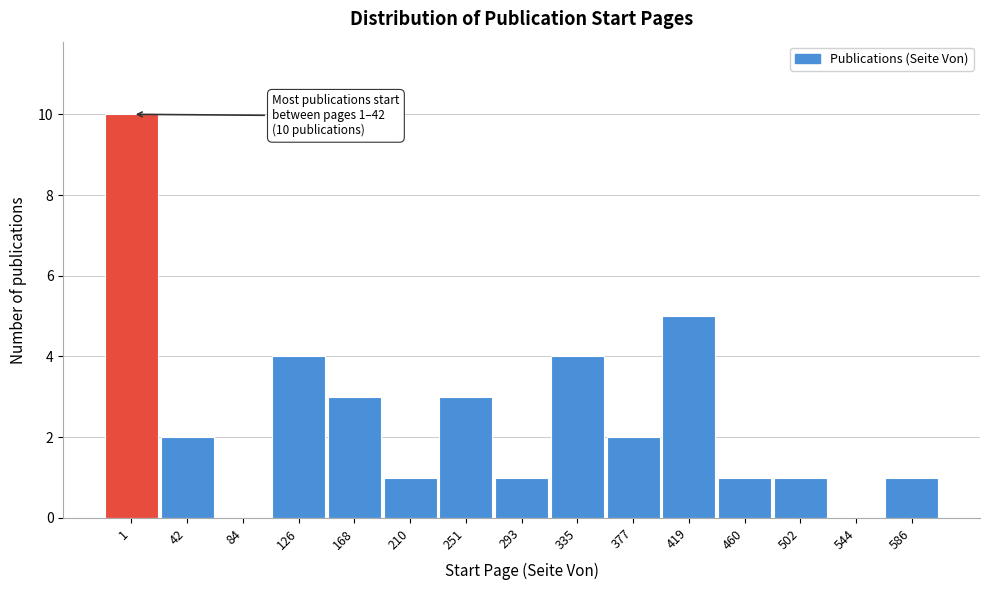

Reading left to right, what are all the values shown in this chart?

1=10	42=2	84=0	126=4	168=3	210=1	251=3	293=1	335=4	377=2	419=5	460=1	502=1	544=0	586=1